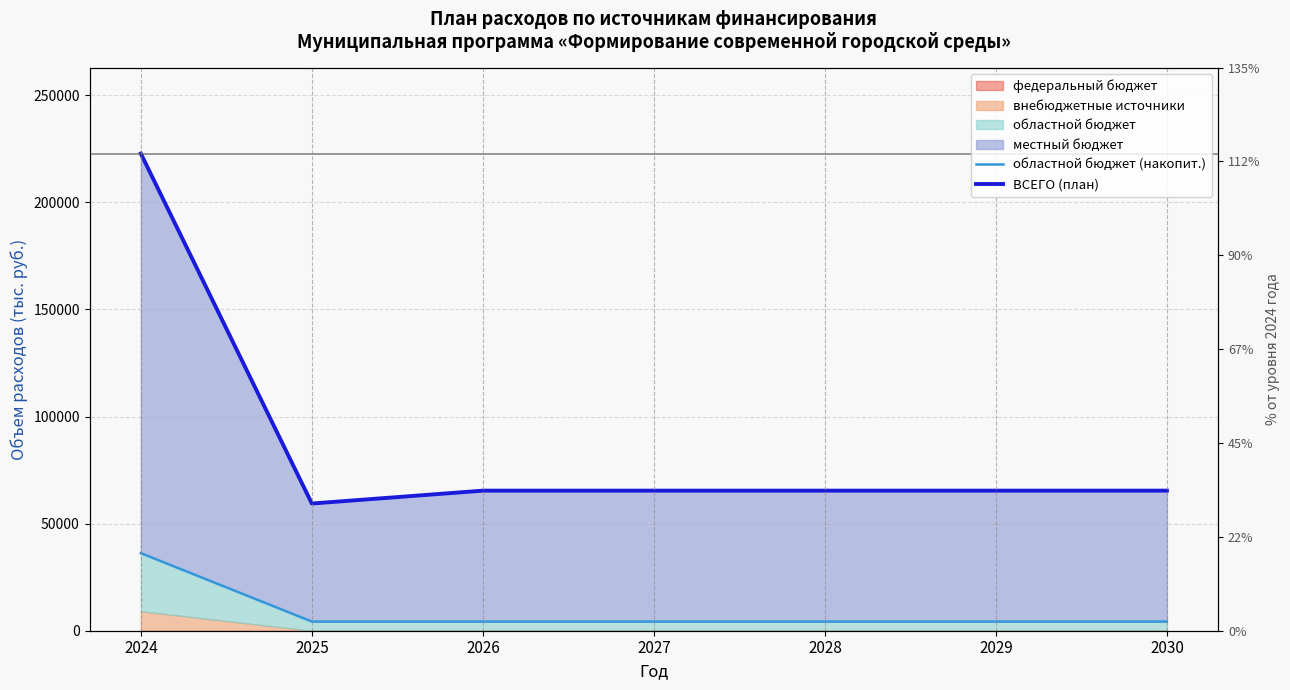

What is the average value of the ВСЕГО (план) series?

87012.5